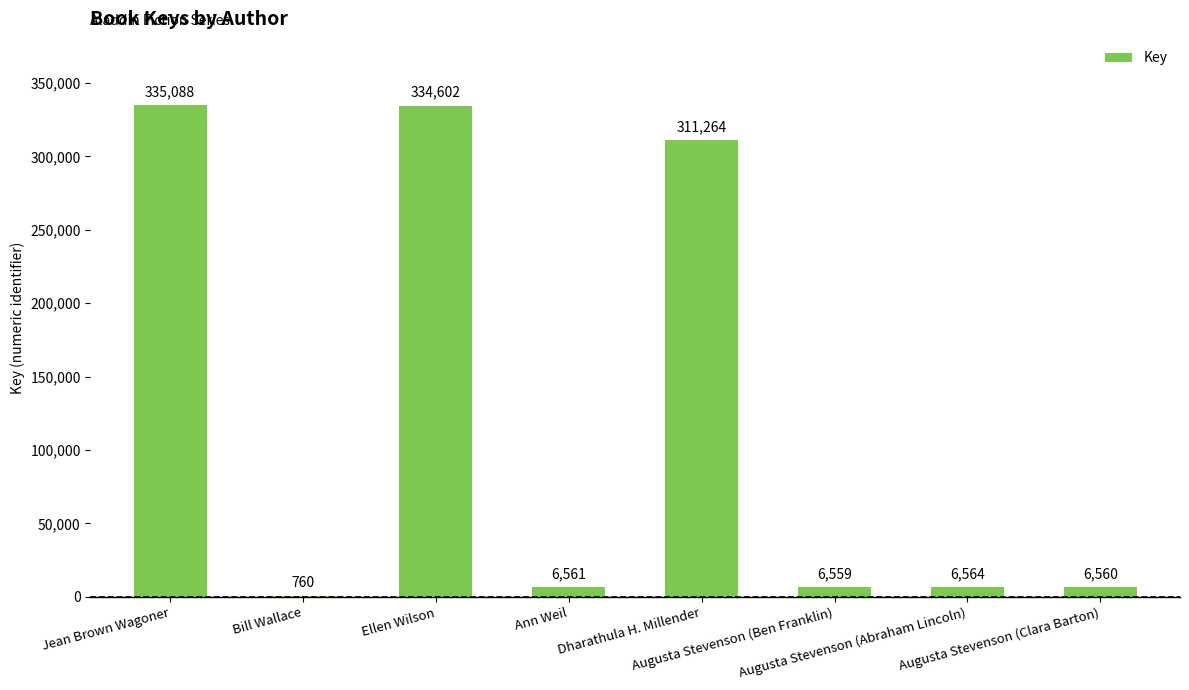

At which category does the chart reach its peak across all series?

Jean Brown Wagoner